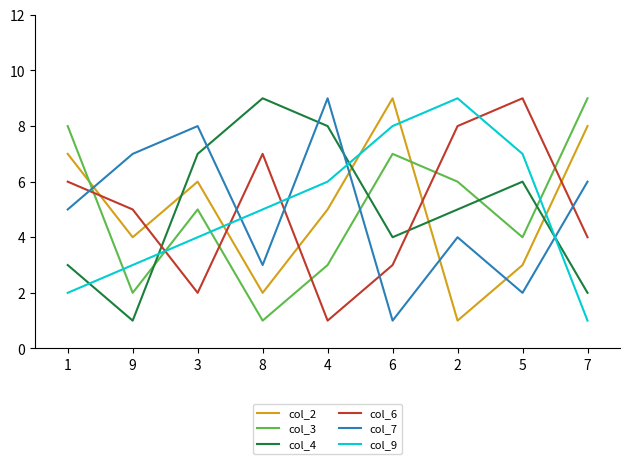

List the labels in order of col_7 value, smallest first.

6, 5, 8, 2, 1, 7, 9, 3, 4